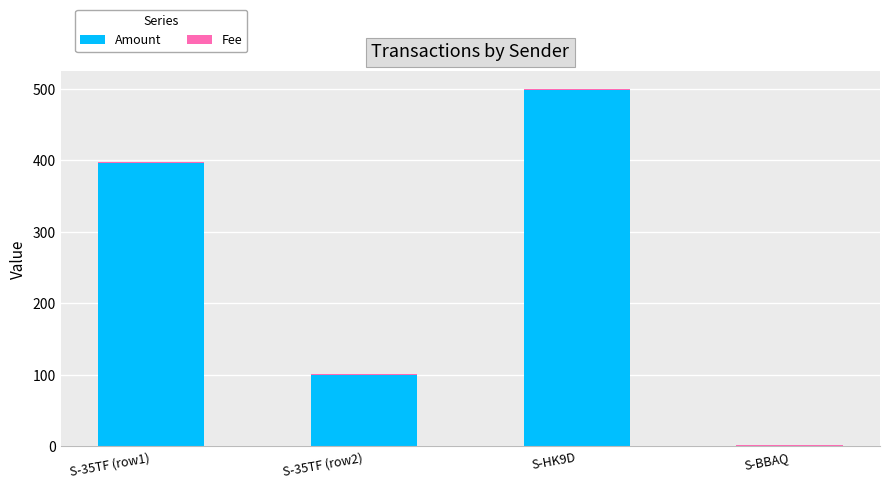

At which category is the sum across all series the highest?

S-HK9D